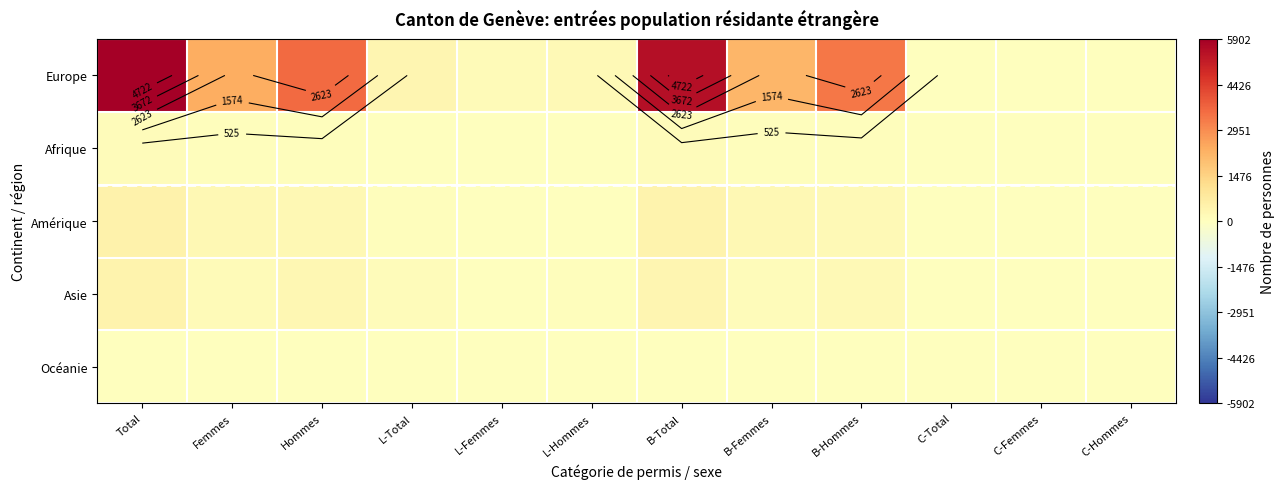

What is the spread (max minus min) of values at Hommes?

3556